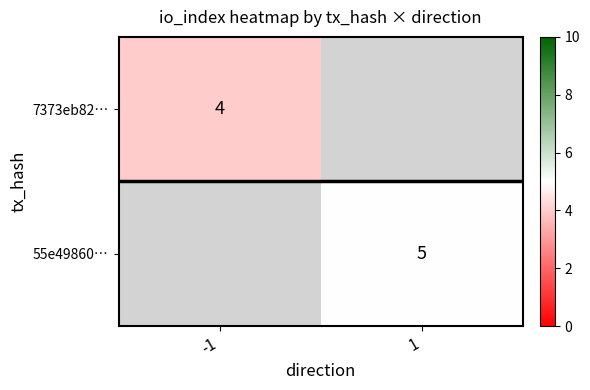

Is the value of 7373eb82… at -1 greater than the value of 55e49860… at 1?

No